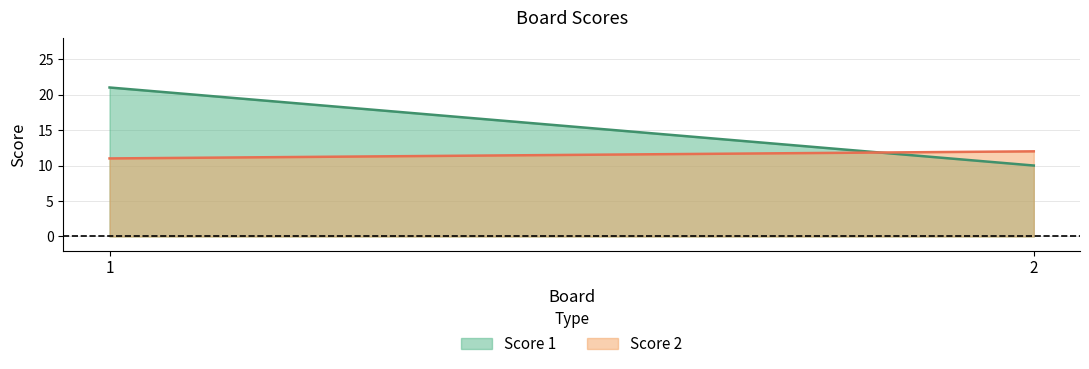

The value of Score 2 at 2 is 19. True or false?

False